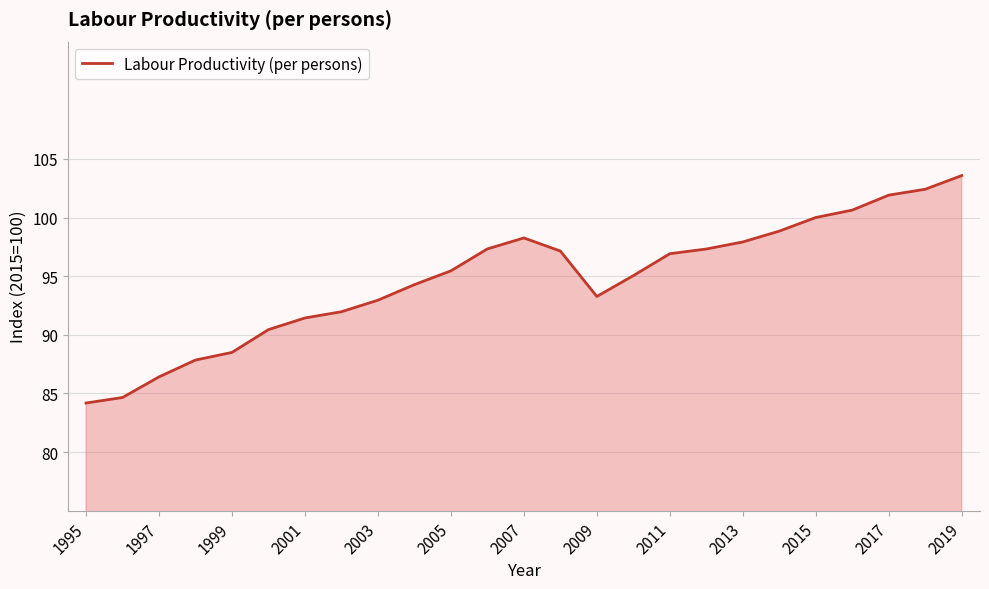

True or false: the data has more than 0 interior local peaks.

True